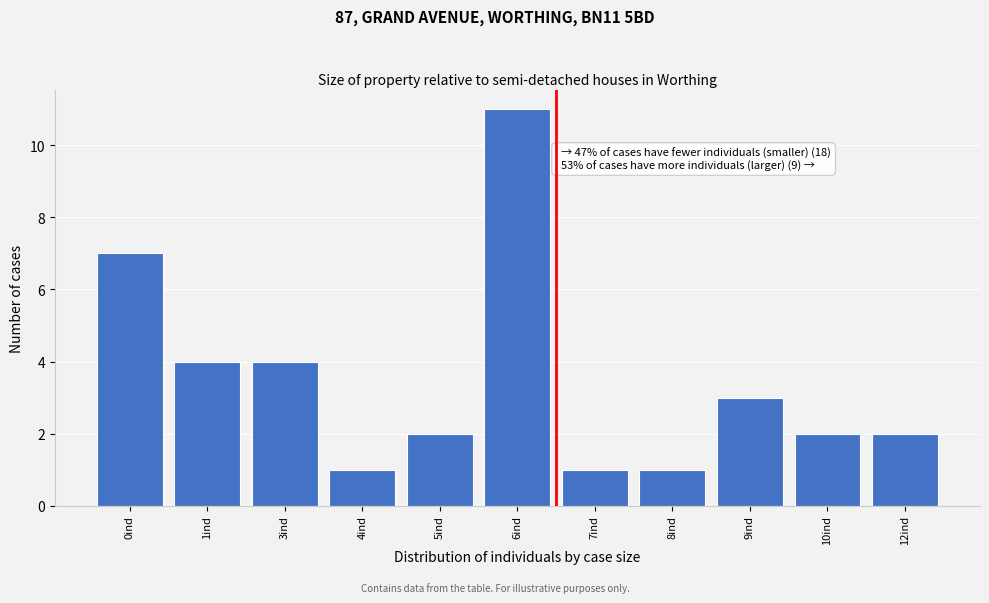

Reading left to right, transcribe all the data shown in this chart.

0ind=7	1ind=4	3ind=4	4ind=1	5ind=2	6ind=11	7ind=1	8ind=1	9ind=3	10ind=2	12ind=2